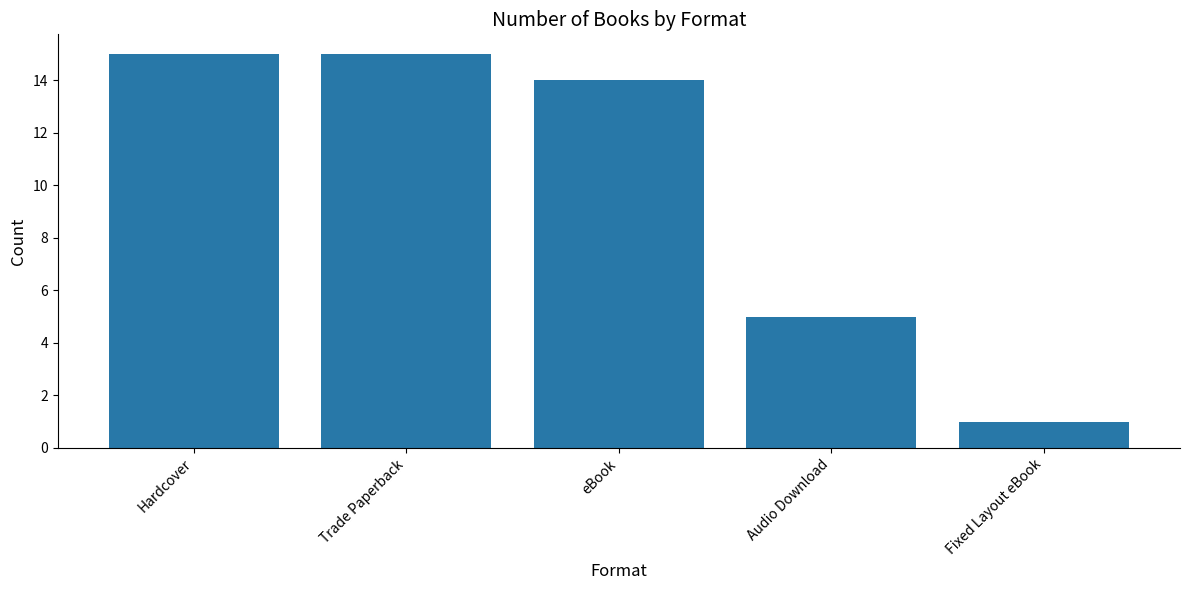

What is the difference between the values at Hardcover and Fixed Layout eBook?

14